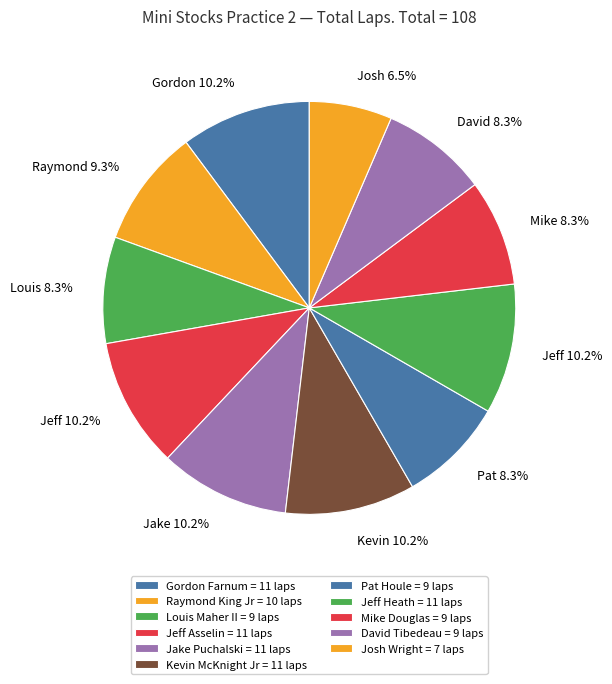

Which category has the biggest portion of the pie?

Gordon Farnum